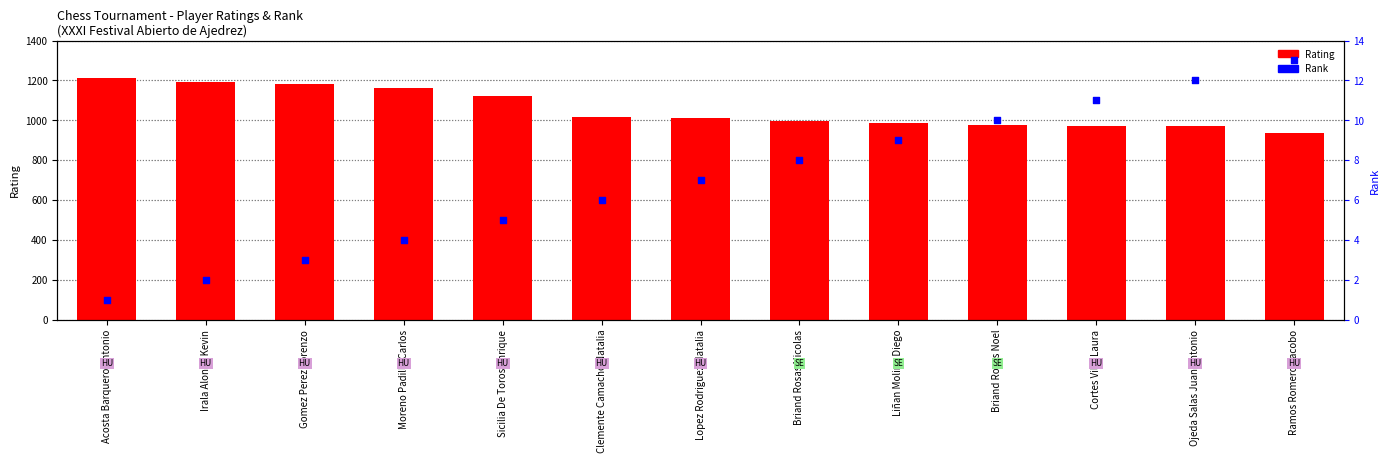

At how many categories does at least one series exceed 306?

13